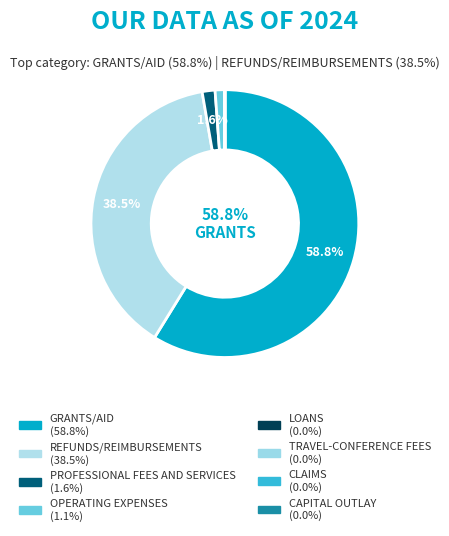

Is it true that GRANTS/AID is 59% of the pie?

True